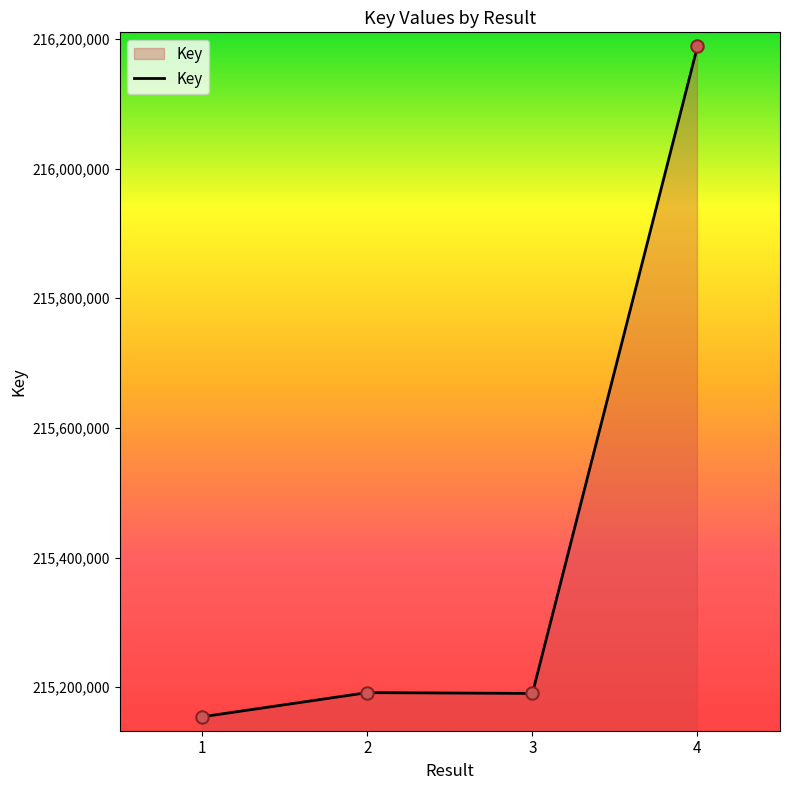

Between 1 and 2, which is larger?

2